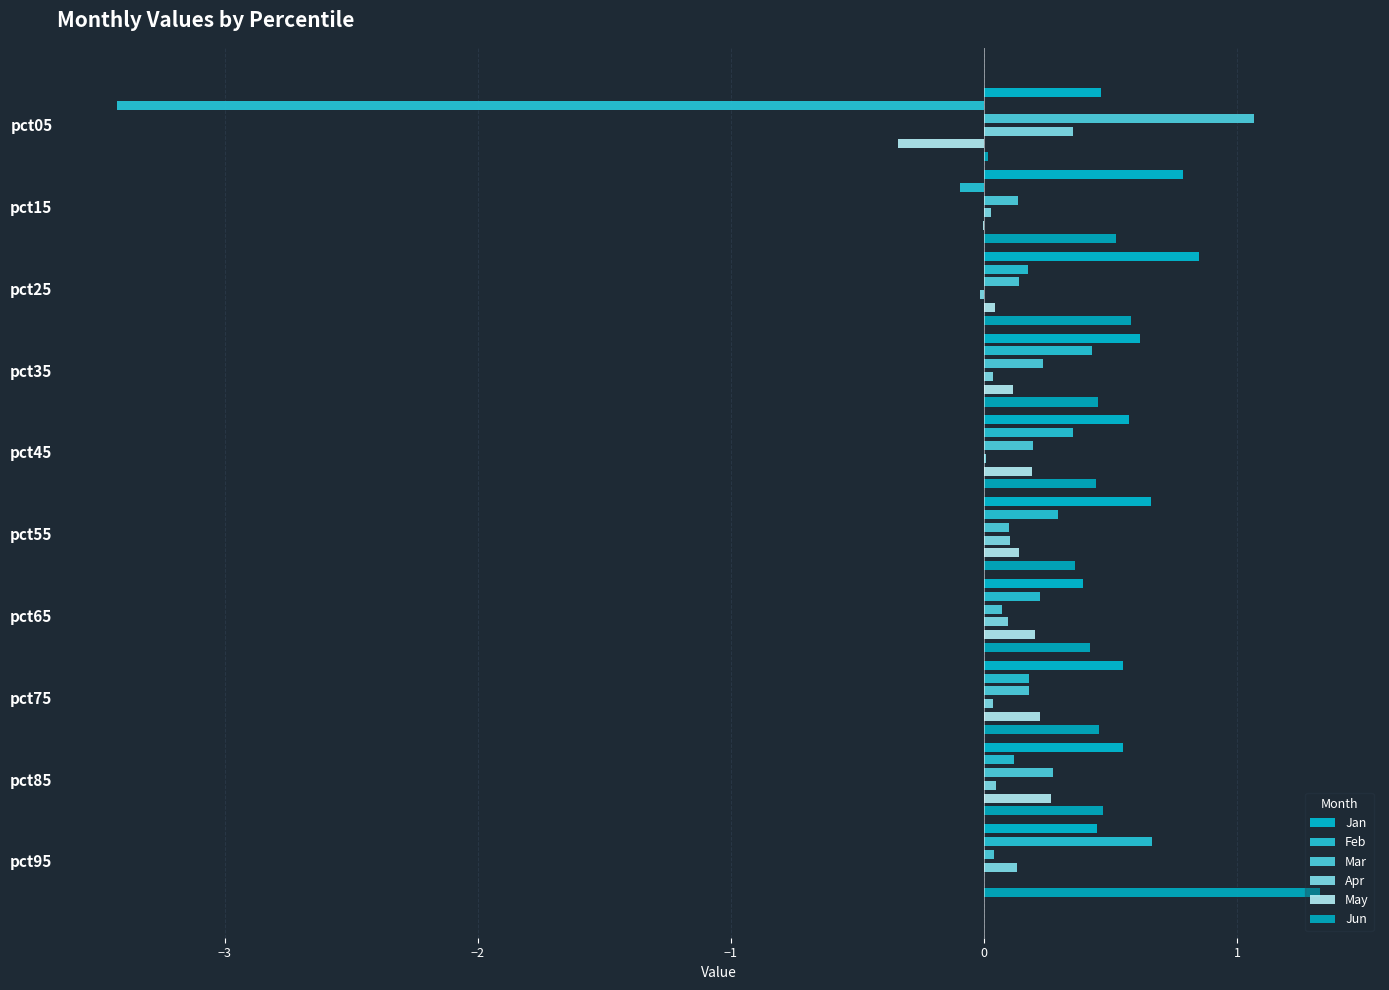

How many series are shown in this chart?

6